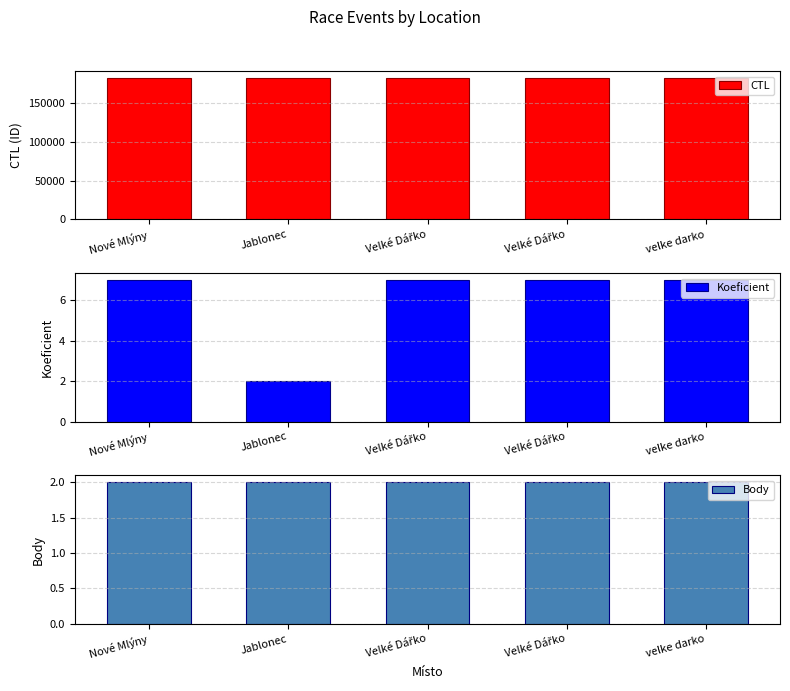

What is the label of the 5th bar from the right?

Nové Mlýny